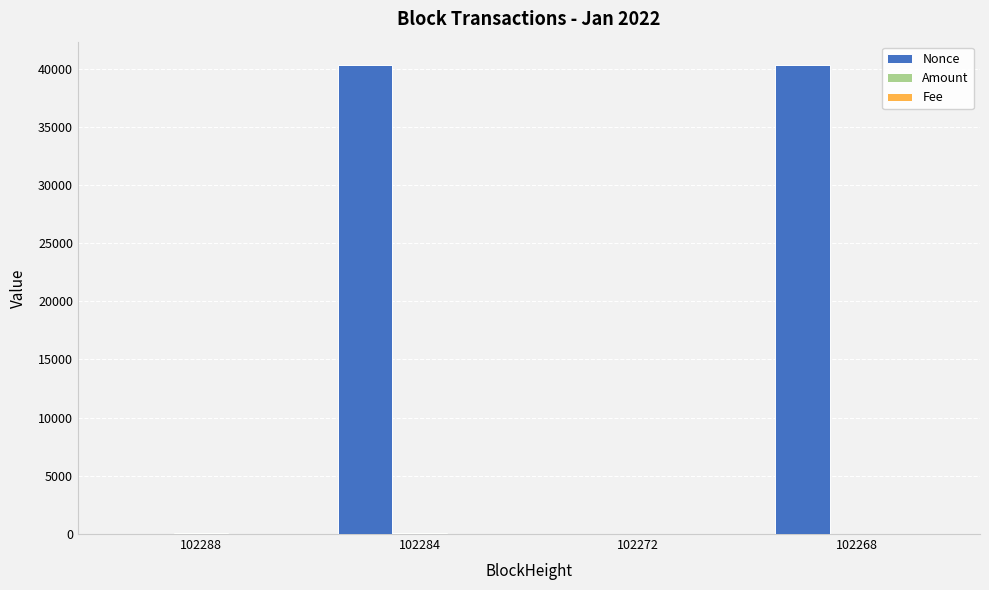

Is it true that Nonce equals 22034.0 at 102272?

False